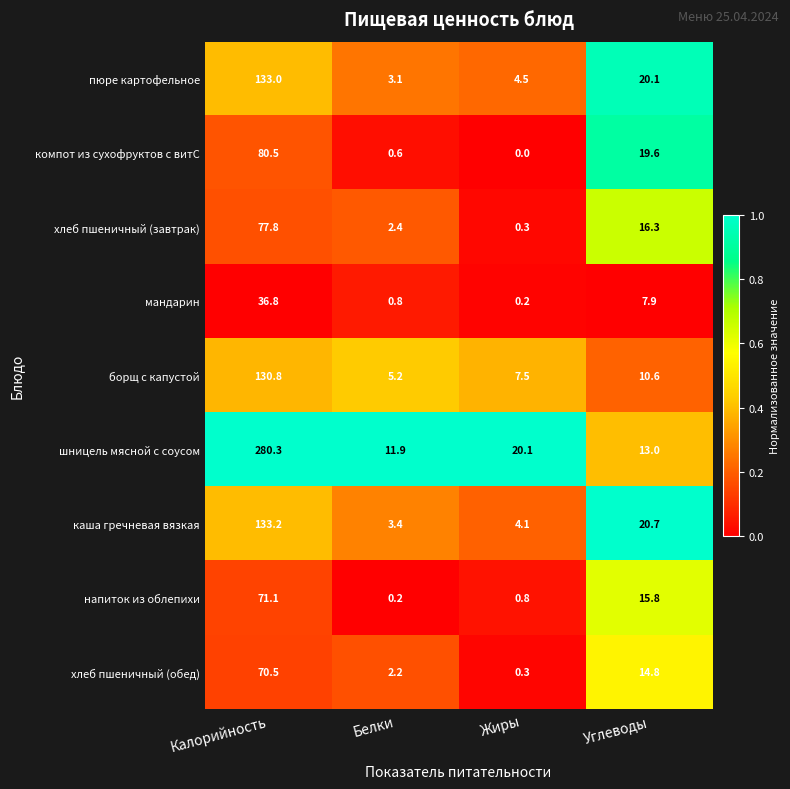

Which series has the widest spread of values?

шницель мясной с соусом